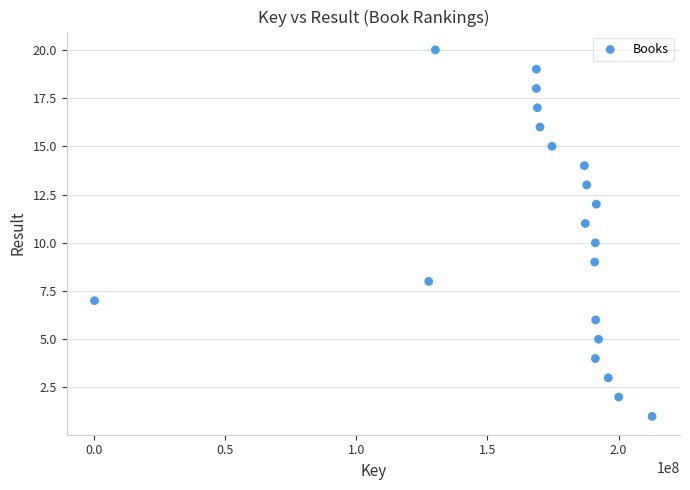

What is the range of X values (max minus min)?

212470760